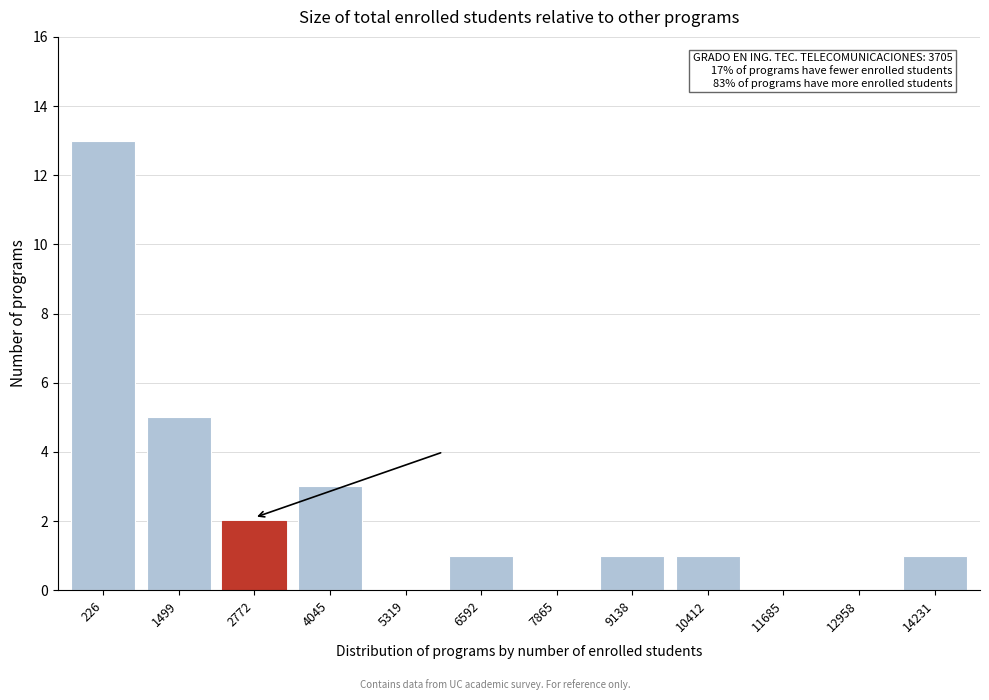

Reading right to left, extract all data points from this chart.

14231=1	12958=0	11685=0	10412=1	9138=1	7865=0	6592=1	5319=0	4045=3	2772=2	1499=5	226=13